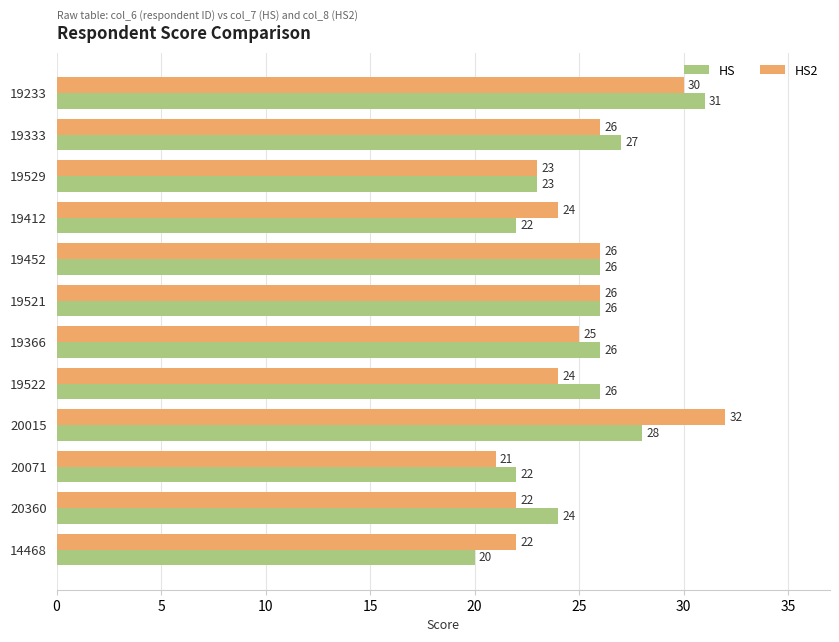

Is the value of HS2 at 19233 greater than the value of HS at 19333?

Yes